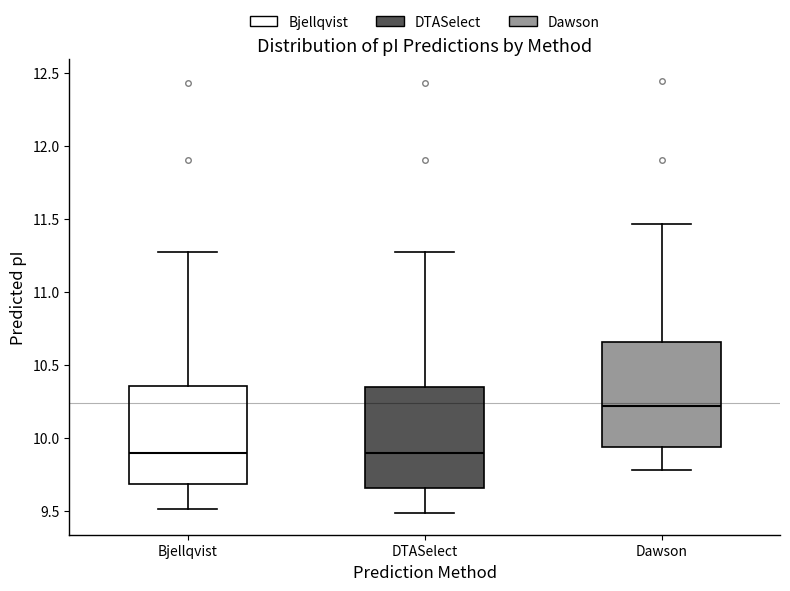

Which box has the highest median line?

Dawson